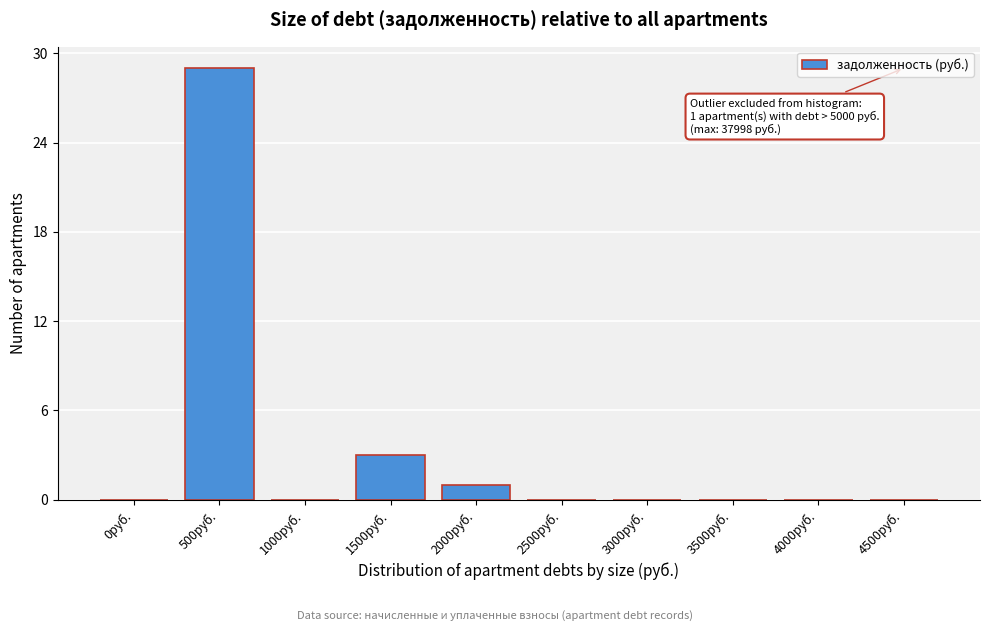

Reading right to left, transcribe all the data shown in this chart.

4500руб.=0	4000руб.=0	3500руб.=0	3000руб.=0	2500руб.=0	2000руб.=1	1500руб.=3	1000руб.=0	500руб.=29	0руб.=0